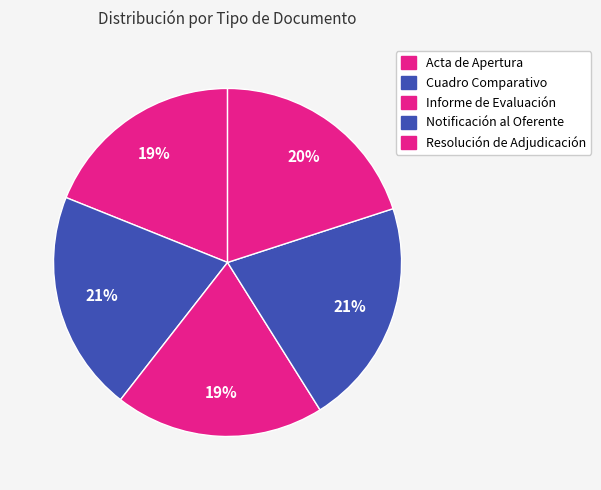

Is there a majority slice in this chart?

No